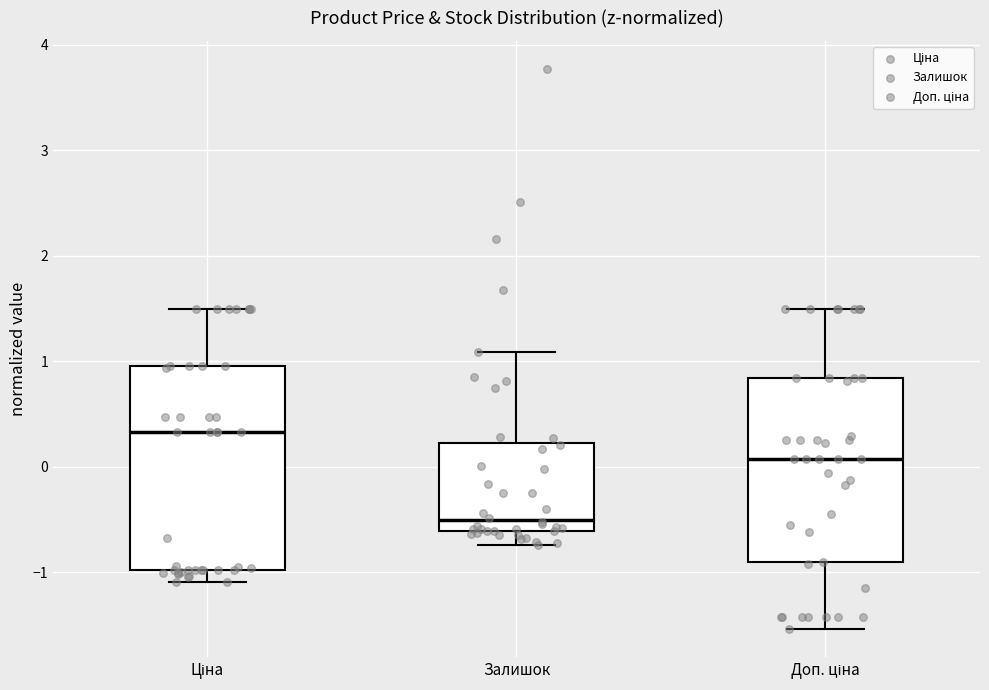

Which box is the tallest, from its lower edge to its upper edge?

Ціна